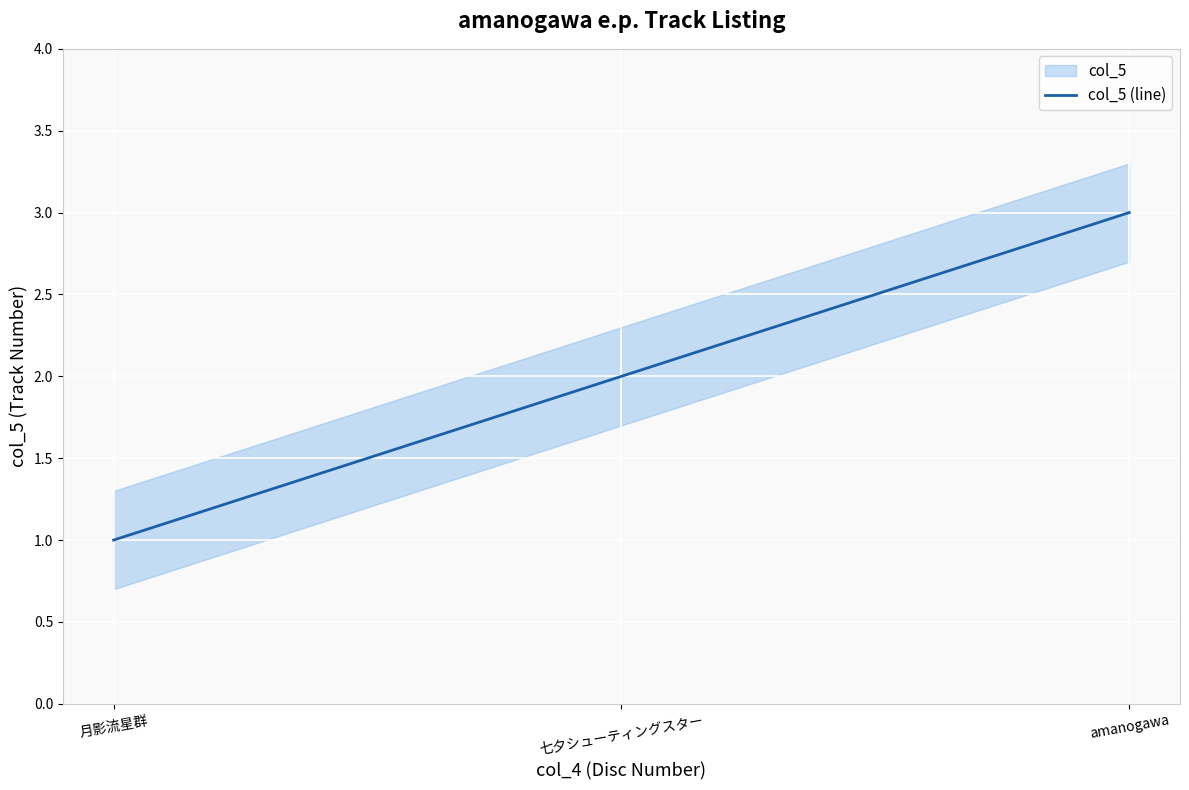

Rank the categories by value from lowest to highest.

月影流星群, 七夕シューティングスター, amanogawa